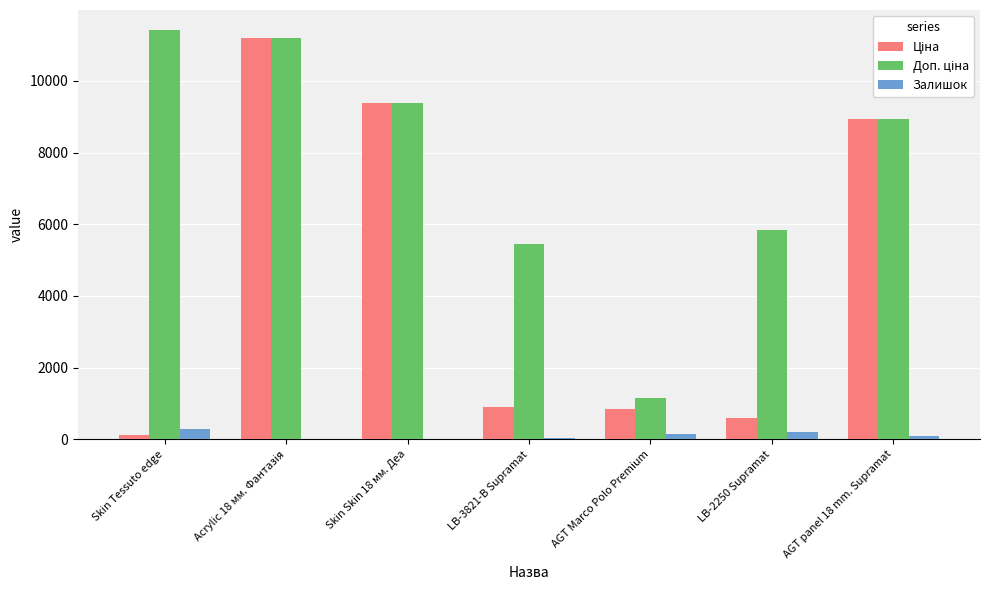

Where is Залишок nearest to the value 152?

AGT Marco Polo Premium